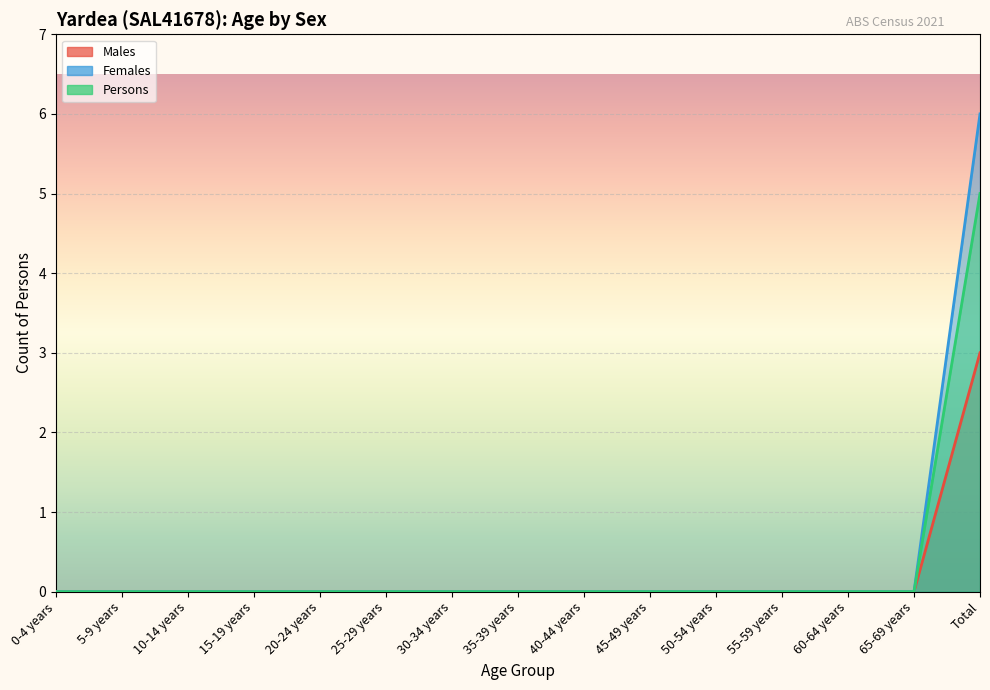

Is it true that Females equals 3 at 55-59 years?

False